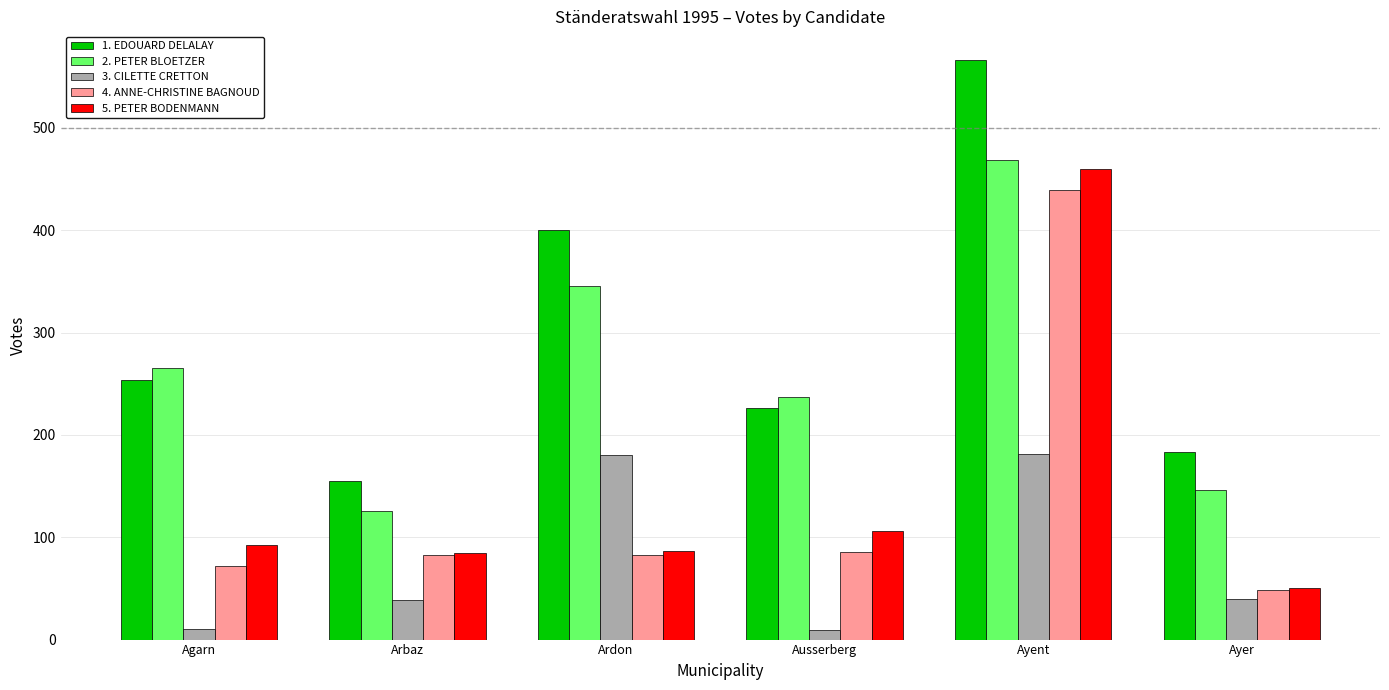

Is it true that 1. EDOUARD DELALAY equals 384 at Agarn?

False